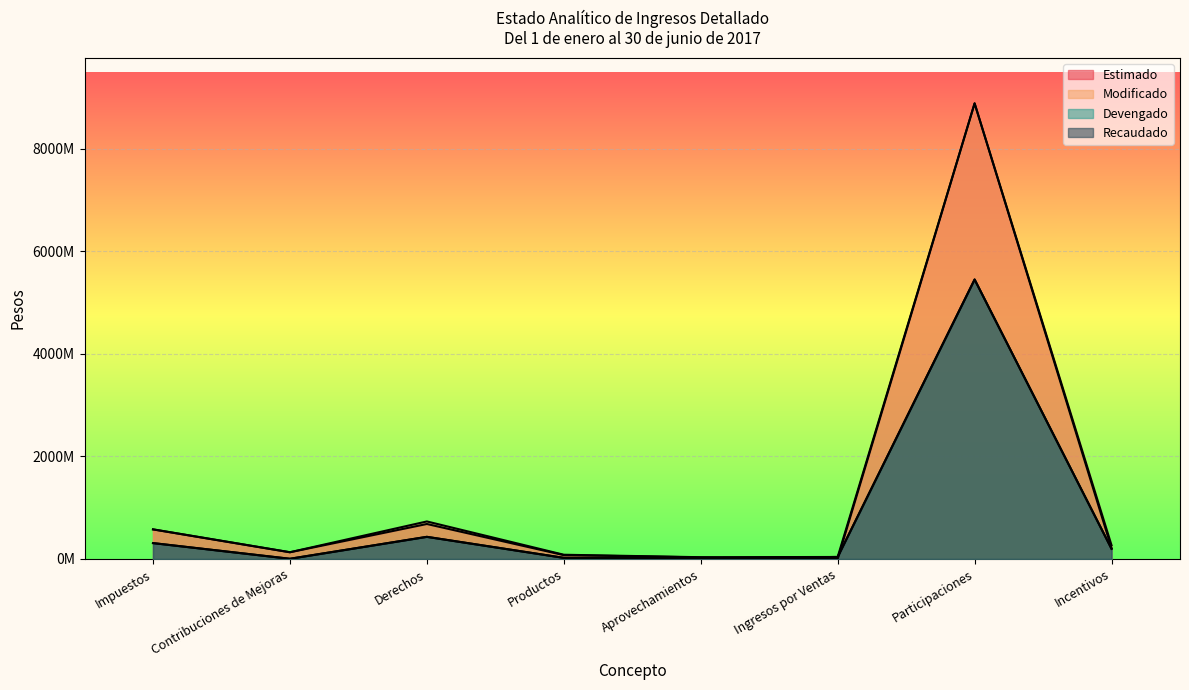

Reading left to right, what are all the values shown in this chart?

Estimado: Impuestos=576768835	Contribuciones de Mejoras=131100000	Derechos=682603165	Productos=74955000	Aprovechamientos=30873000	Ingresos por Ventas=0	Participaciones=8889721000	Incentivos=211991000
Modificado: Impuestos=577941703	Contribuciones de Mejoras=131100000	Derechos=732057971	Productos=82424558	Aprovechamientos=34226916	Ingresos por Ventas=38851362	Participaciones=8889721000	Incentivos=267349601
Devengado: Impuestos=309672748	Contribuciones de Mejoras=3698398	Derechos=431722388	Productos=21785534	Aprovechamientos=13868560	Ingresos por Ventas=38851362	Participaciones=5453065429	Incentivos=198339495
Recaudado: Impuestos=309672748	Contribuciones de Mejoras=3698398	Derechos=431722388	Productos=21785534	Aprovechamientos=13868560	Ingresos por Ventas=38851362	Participaciones=5453065429	Incentivos=198339495